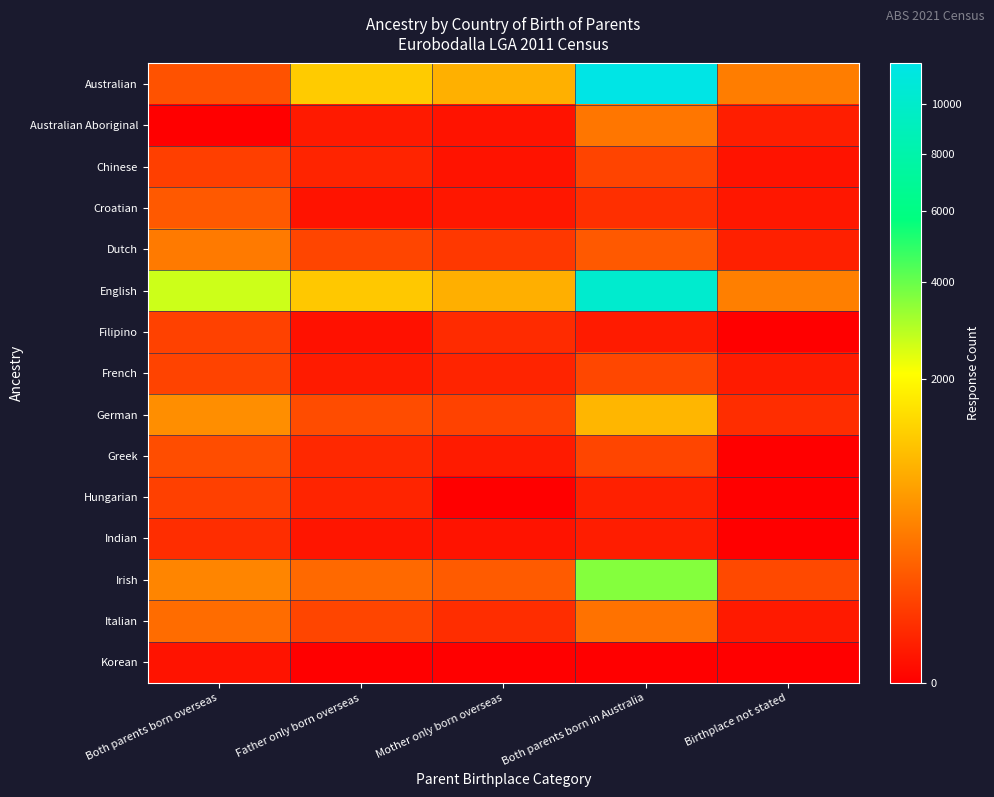

Reading left to right, list all the values displayed in this chart.

Australian: Both parents born overseas=129	Father only born overseas=1193	Mother only born overseas=839	Both parents born in Australia=11859	Birthplace not stated=358
Australian Aboriginal: Both parents born overseas=0	Father only born overseas=8	Mother only born overseas=4	Both parents born in Australia=309	Birthplace not stated=11
Chinese: Both parents born overseas=67	Father only born overseas=17	Mother only born overseas=4	Both parents born in Australia=80	Birthplace not stated=4
Croatian: Both parents born overseas=157	Father only born overseas=4	Mother only born overseas=6	Both parents born in Australia=33	Birthplace not stated=6
Dutch: Both parents born overseas=341	Father only born overseas=82	Mother only born overseas=51	Both parents born in Australia=155	Birthplace not stated=13
English: Both parents born overseas=2653	Father only born overseas=1154	Mother only born overseas=833	Both parents born in Australia=10198	Birthplace not stated=376
Filipino: Both parents born overseas=73	Father only born overseas=3	Mother only born overseas=26	Both parents born in Australia=9	Birthplace not stated=0
French: Both parents born overseas=79	Father only born overseas=9	Mother only born overseas=17	Both parents born in Australia=88	Birthplace not stated=9
German: Both parents born overseas=489	Father only born overseas=107	Mother only born overseas=75	Both parents born in Australia=912	Birthplace not stated=29
Greek: Both parents born overseas=110	Father only born overseas=22	Mother only born overseas=9	Both parents born in Australia=83	Birthplace not stated=0
Hungarian: Both parents born overseas=70	Father only born overseas=17	Mother only born overseas=0	Both parents born in Australia=13	Birthplace not stated=0
Indian: Both parents born overseas=30	Father only born overseas=5	Mother only born overseas=4	Both parents born in Australia=10	Birthplace not stated=0
Irish: Both parents born overseas=422	Father only born overseas=234	Mother only born overseas=165	Both parents born in Australia=3588	Birthplace not stated=95
Italian: Both parents born overseas=252	Father only born overseas=82	Mother only born overseas=29	Both parents born in Australia=288	Birthplace not stated=8
Korean: Both parents born overseas=4	Father only born overseas=0	Mother only born overseas=0	Both parents born in Australia=0	Birthplace not stated=0